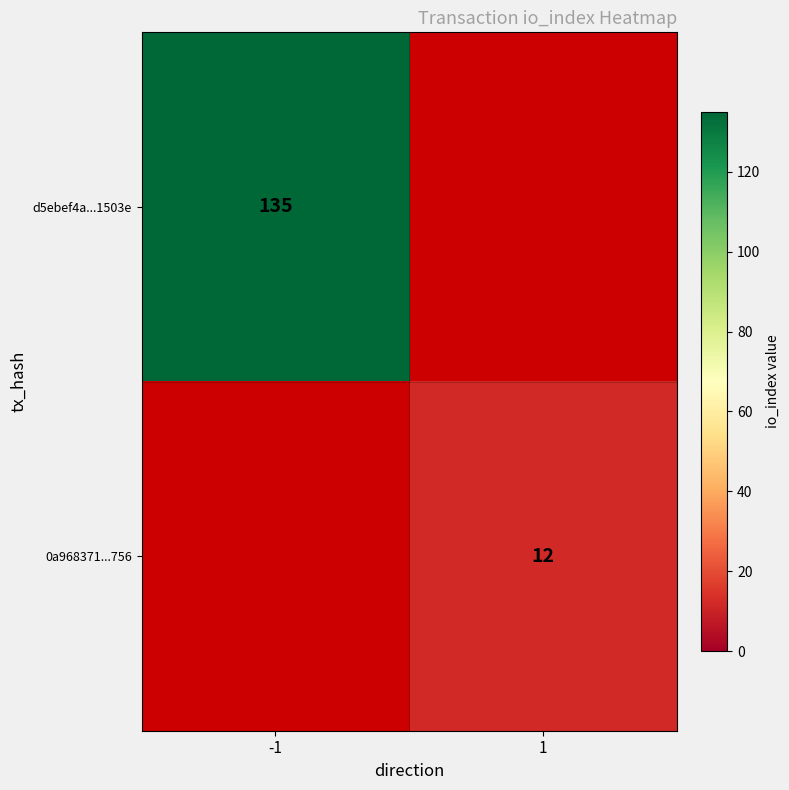

Which category has the lowest value across all series?

1